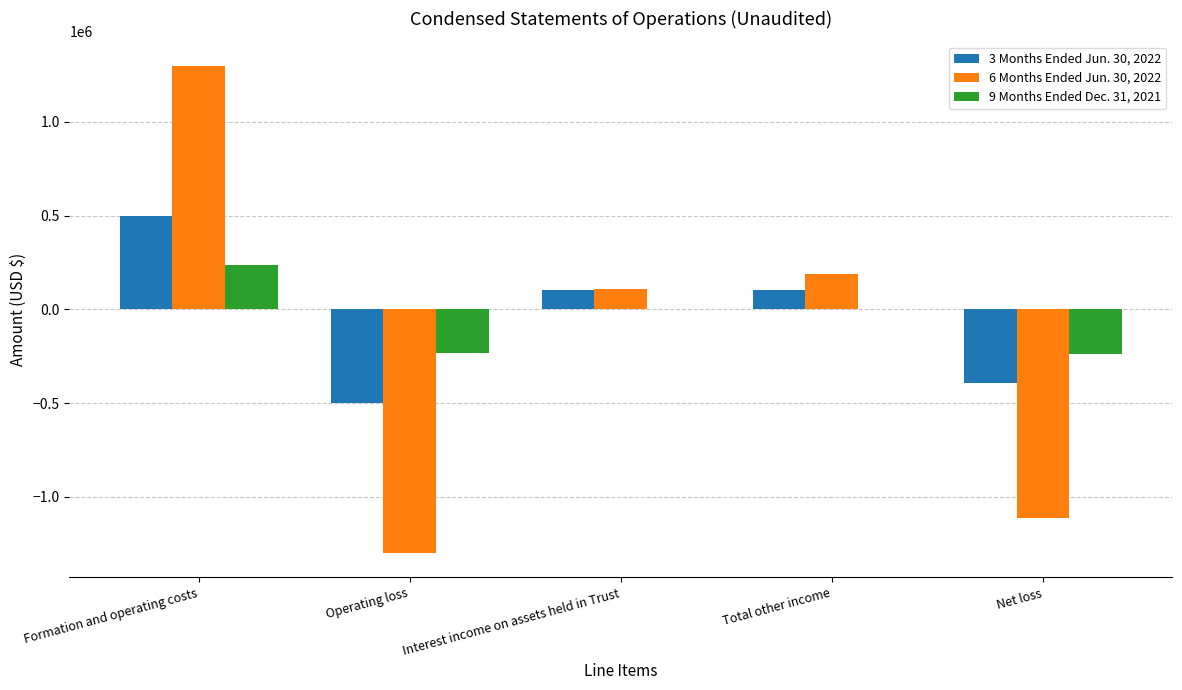

What is the maximum value shown in the chart?

1299800